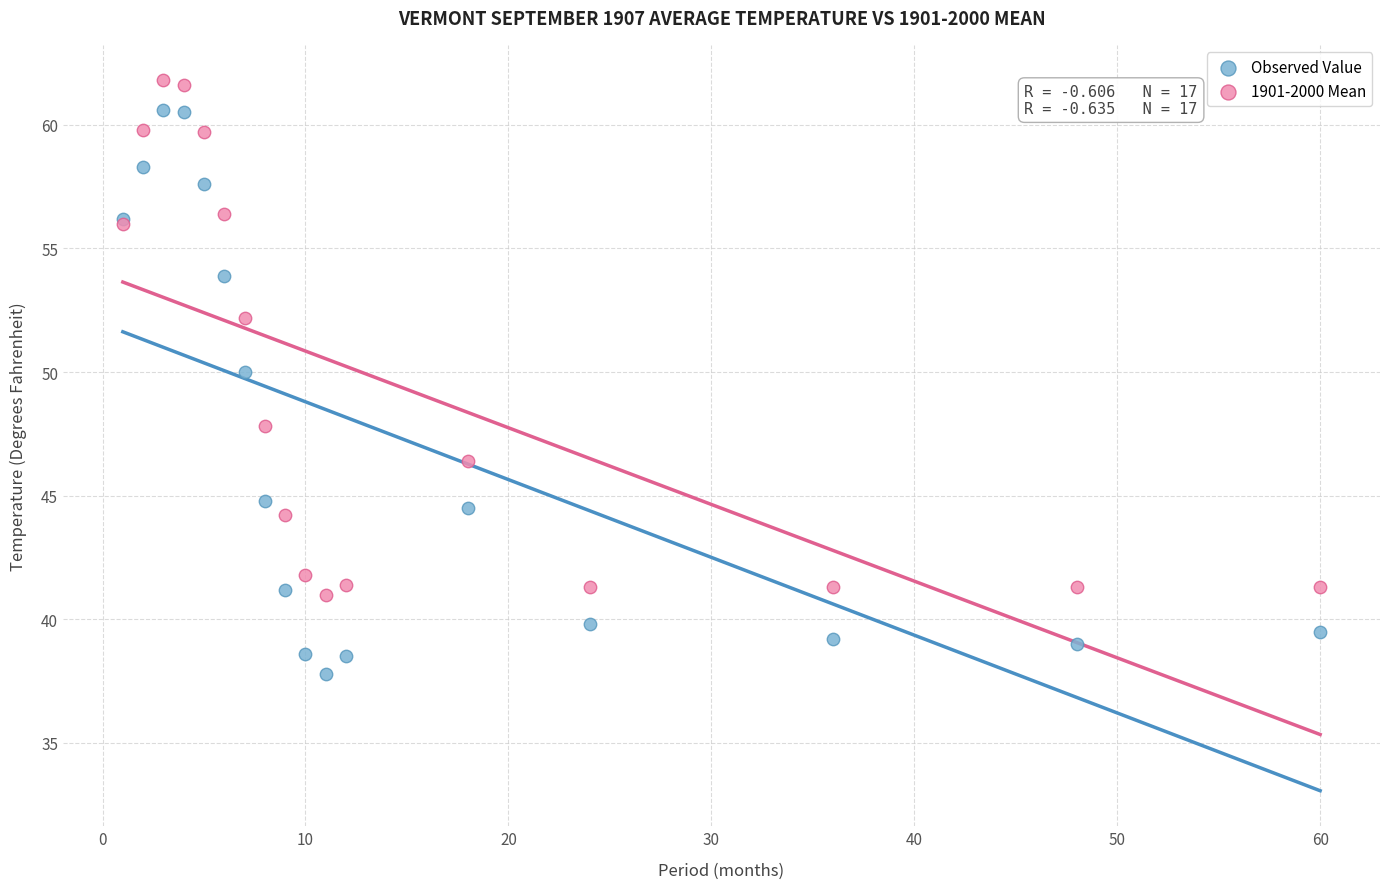

What are all the series names shown in the legend?

Observed Value, 1901-2000 Mean